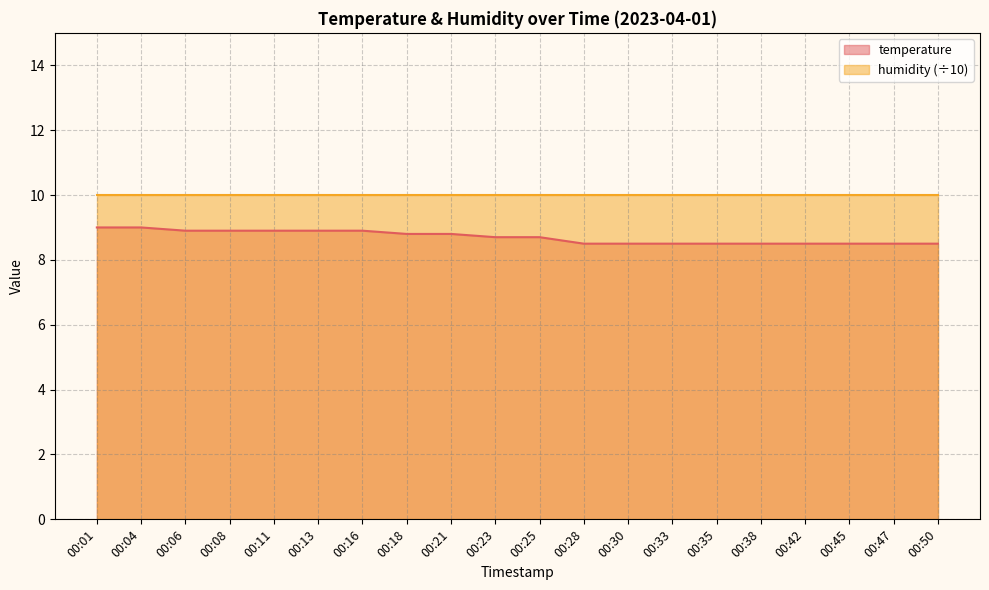

List the labels in order of value, smallest first.

00:28, 00:30, 00:33, 00:35, 00:38, 00:42, 00:45, 00:47, 00:50, 00:23, 00:25, 00:18, 00:21, 00:06, 00:08, 00:11, 00:13, 00:16, 00:01, 00:04